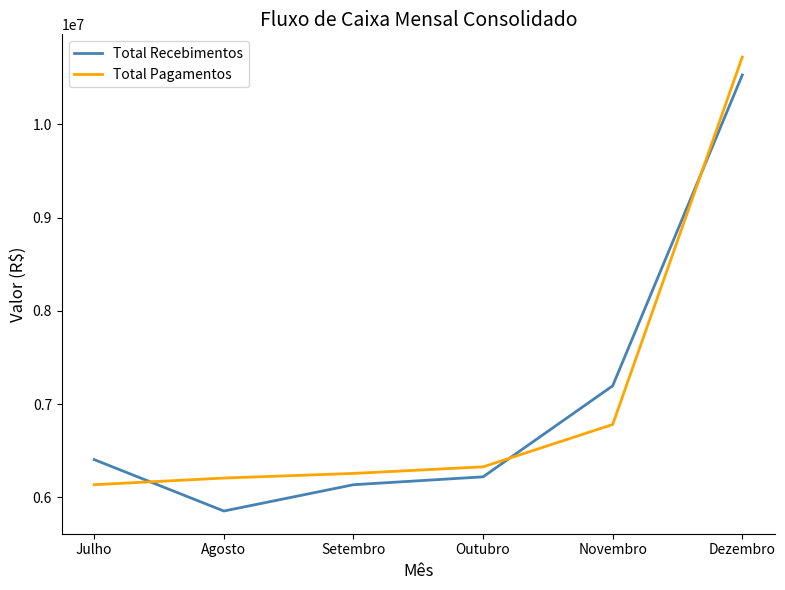

How many intersections are there between Total Recebimentos and Total Pagamentos?

3